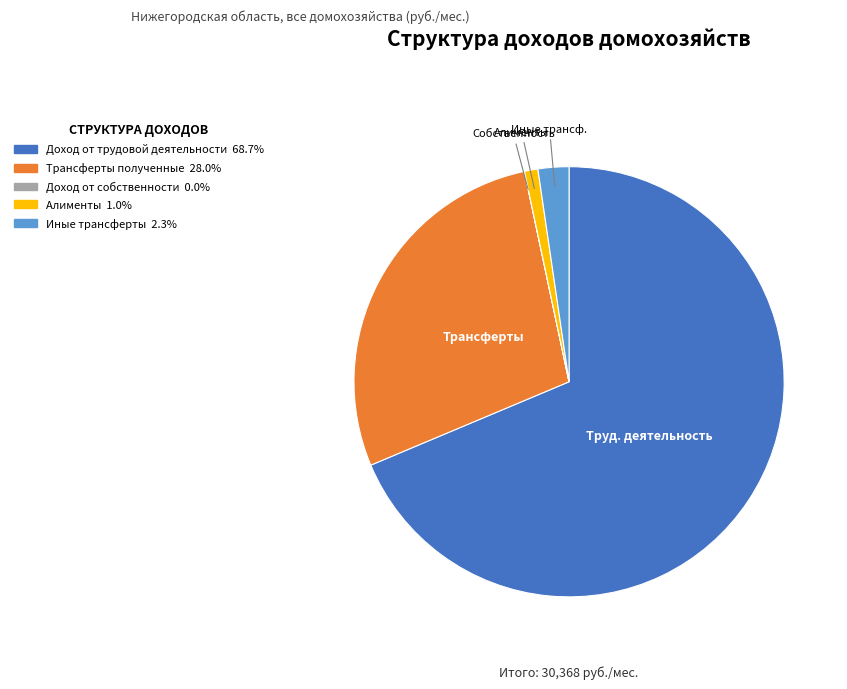

Which has a higher value, Алименты or Доход от трудовой деятельности?

Доход от трудовой деятельности